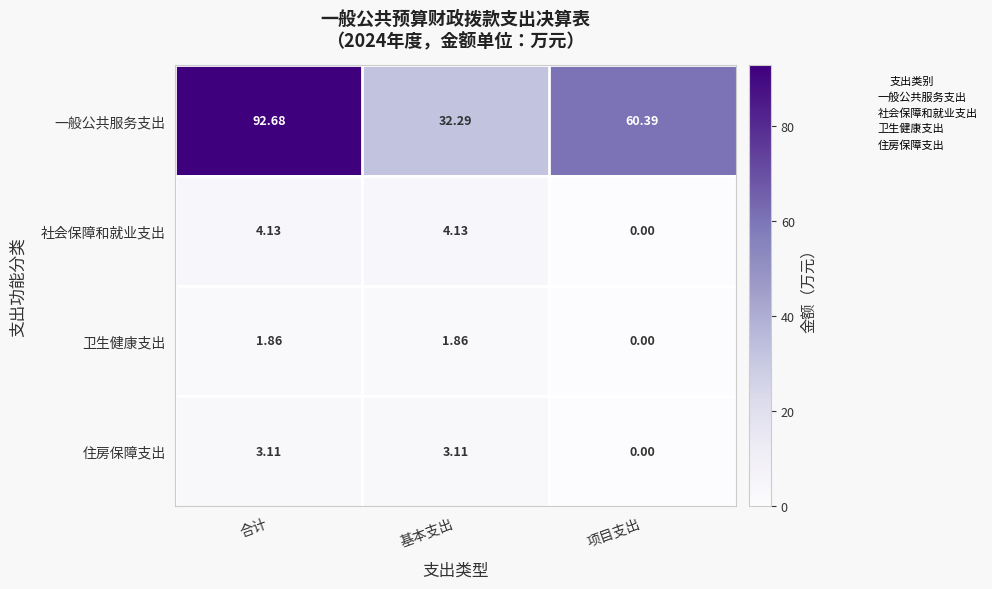

Which series has the widest spread of values?

一般公共服务支出